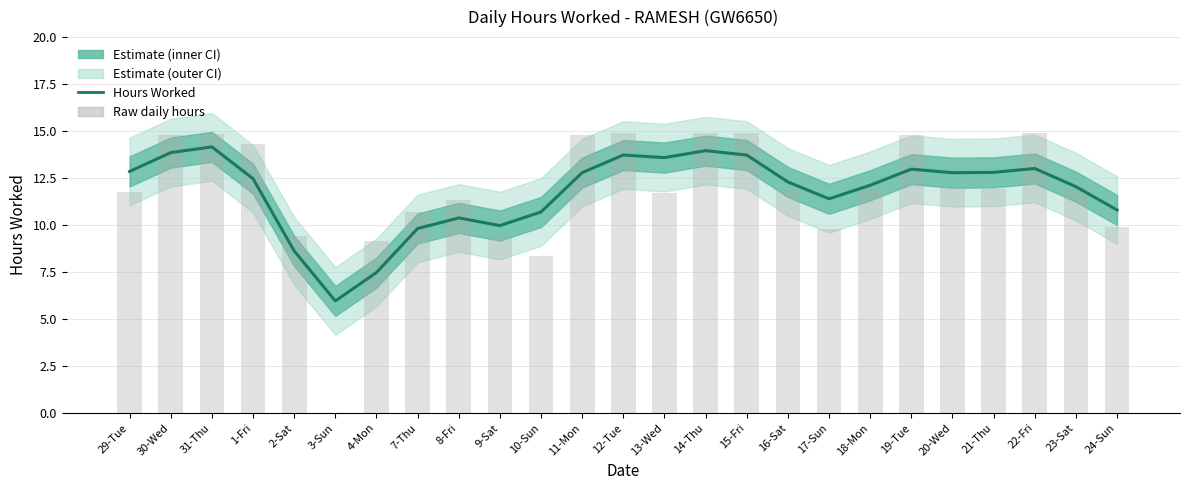

What is the greatest value displayed?

14.9